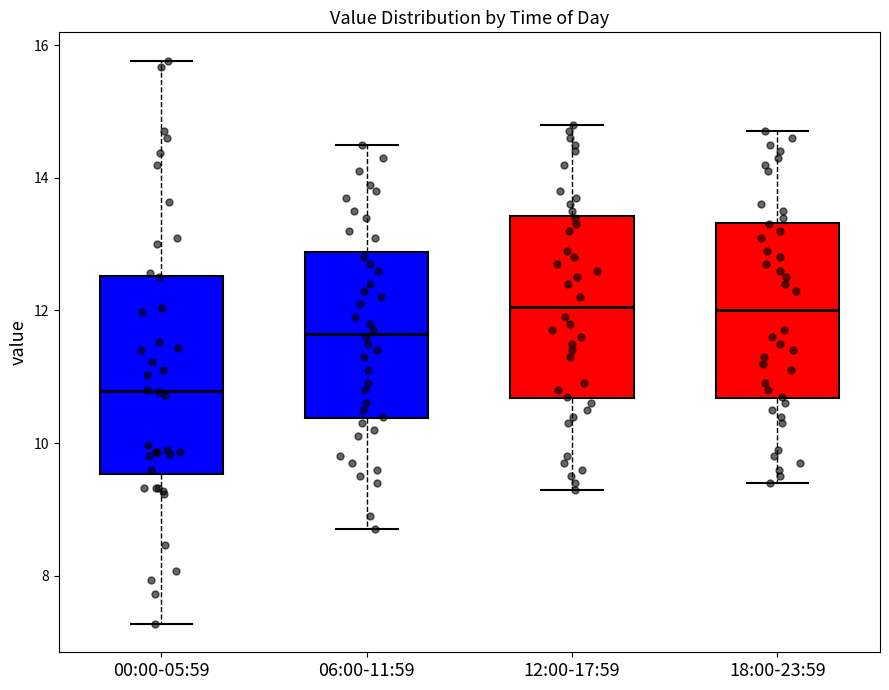

Reading left to right, transcribe this box plot: for each box, give where its median line is, the range the box spans, and where its two whiskers end, as read against the y-axis. The values are not printed on the chart, so give them approximately, as read against the axis.

00:00-05:59: median 10.8, box 9.6 to 12.6, whiskers 7.2 to 15.8
06:00-11:59: median 11.6, box 10.4 to 12.8, whiskers 8.8 to 14.6
12:00-17:59: median 12.0, box 10.6 to 13.4, whiskers 9.4 to 14.8
18:00-23:59: median 12.0, box 10.6 to 13.4, whiskers 9.4 to 14.8